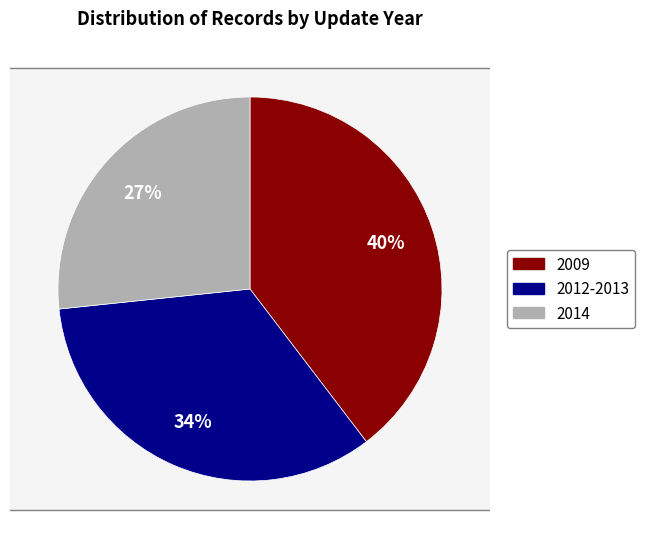

True or false: 2009-09-14 accounts for 1% of the total.

False